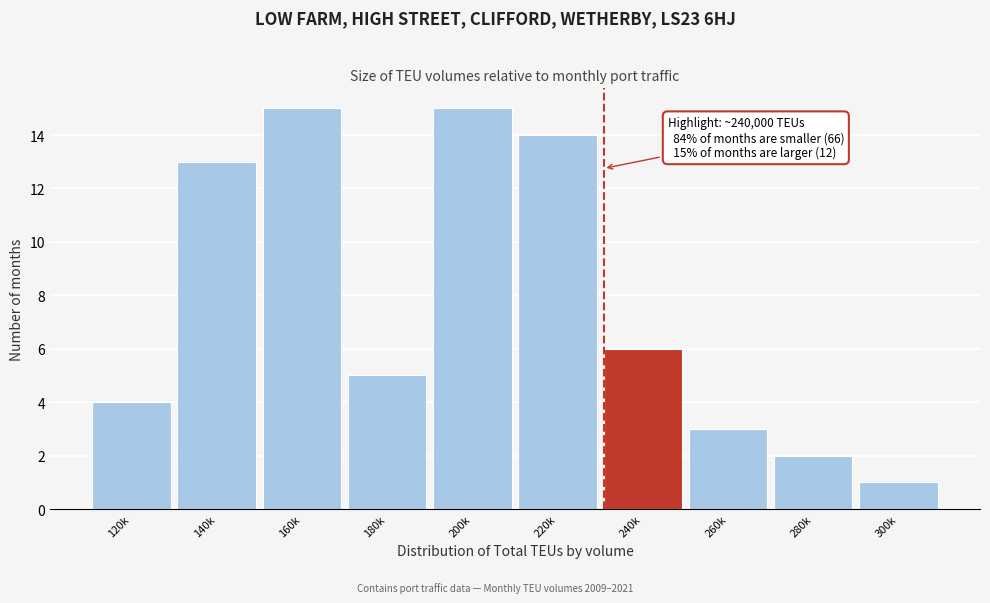

Reading left to right, what are all the values shown in this chart?

120k=4	140k=13	160k=15	180k=5	200k=15	220k=14	240k=6	260k=3	280k=2	300k=1